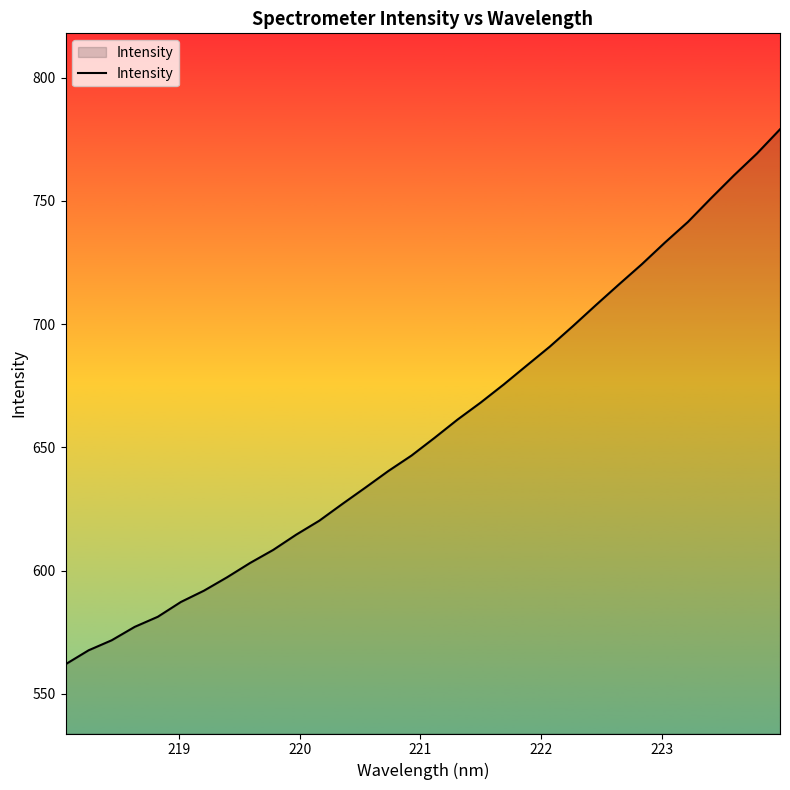

What is the maximum value shown in the chart?

779.1